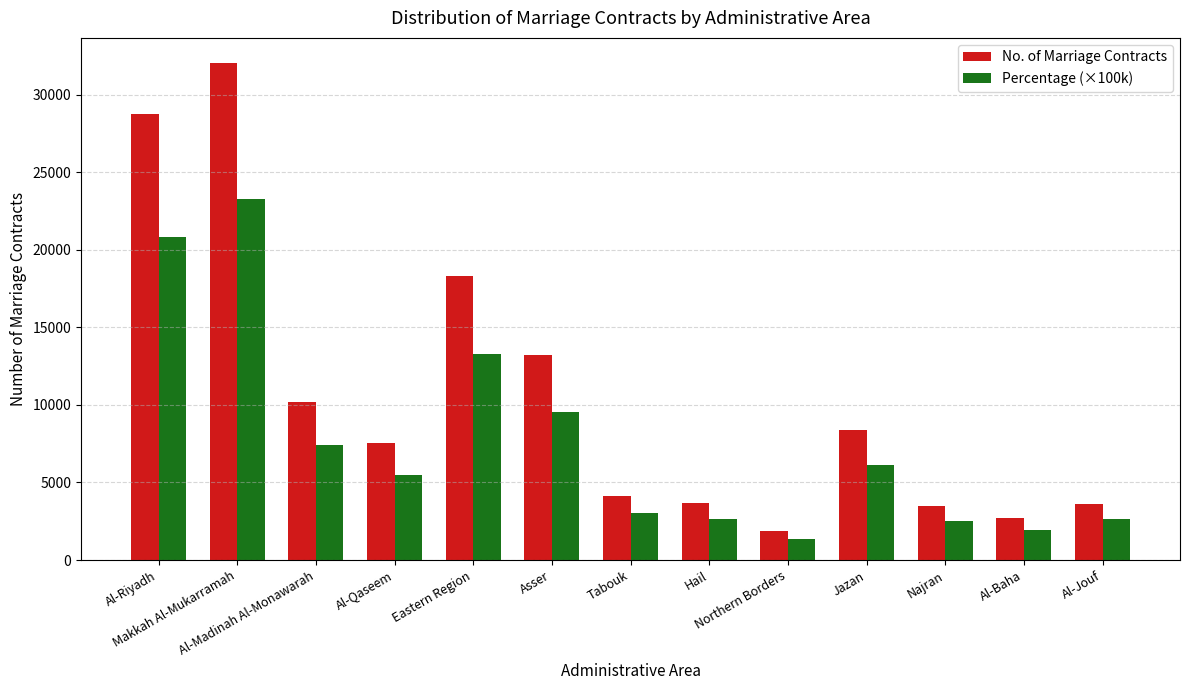

What is the average value of the No. of Marriage Contracts series?

10609.1